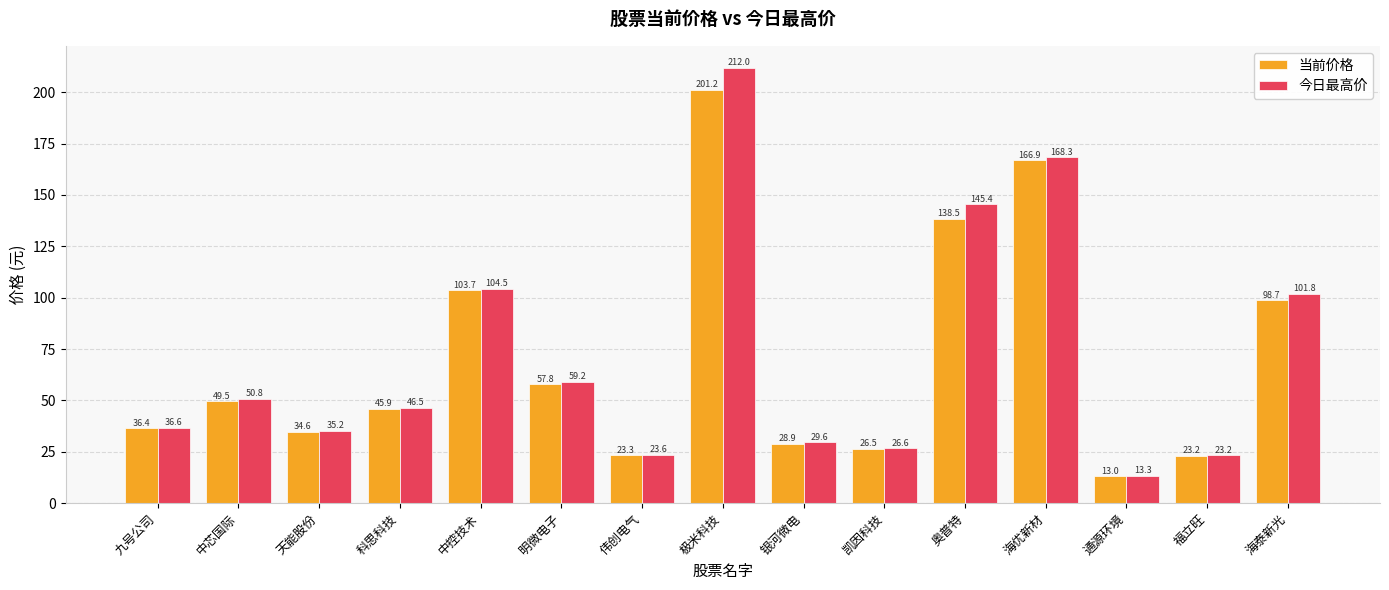

At which label does 今日最高价 reach its peak?

极米科技